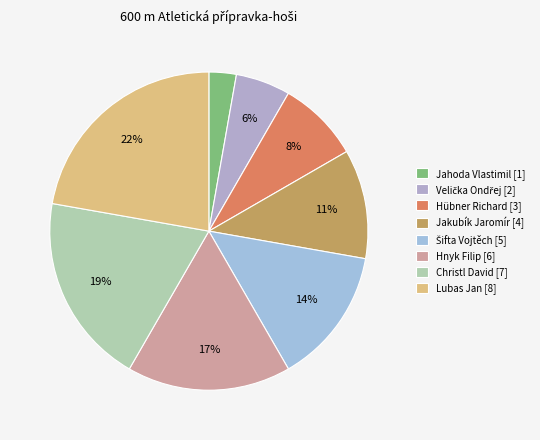

Count the number of slices in the pie.

8